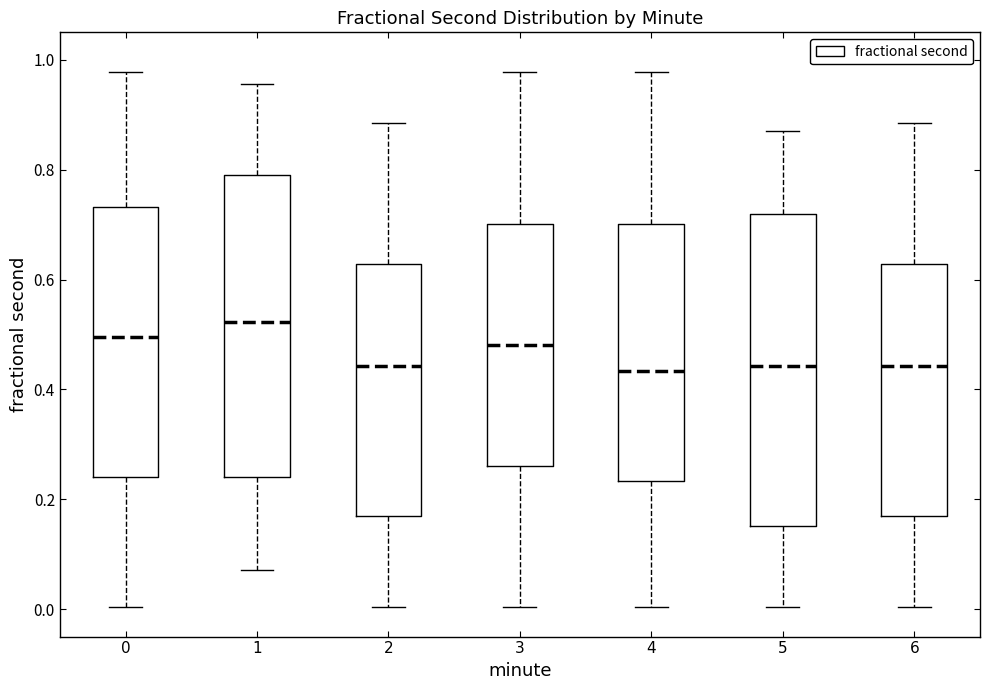

Reading left to right, transcribe this box plot: for each box, give where its median line is, the range the box spans, and where its two whiskers end, as read against the y-axis. The values are not printed on the chart, so give them approximately, as read against the axis.

0: median 0.50, box 0.24 to 0.74, whiskers 0.00 to 0.98
1: median 0.52, box 0.24 to 0.80, whiskers 0.08 to 0.96
2: median 0.44, box 0.16 to 0.62, whiskers 0.00 to 0.88
3: median 0.48, box 0.26 to 0.70, whiskers 0.00 to 0.98
4: median 0.44, box 0.24 to 0.70, whiskers 0.00 to 0.98
5: median 0.44, box 0.16 to 0.72, whiskers 0.00 to 0.88
6: median 0.44, box 0.16 to 0.62, whiskers 0.00 to 0.88